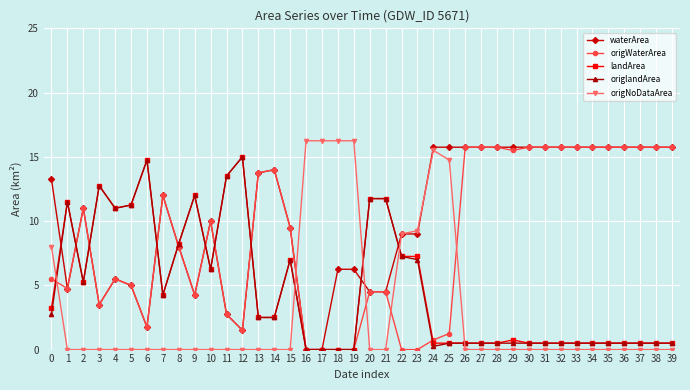

Where is the first local maximum for waterArea?

2